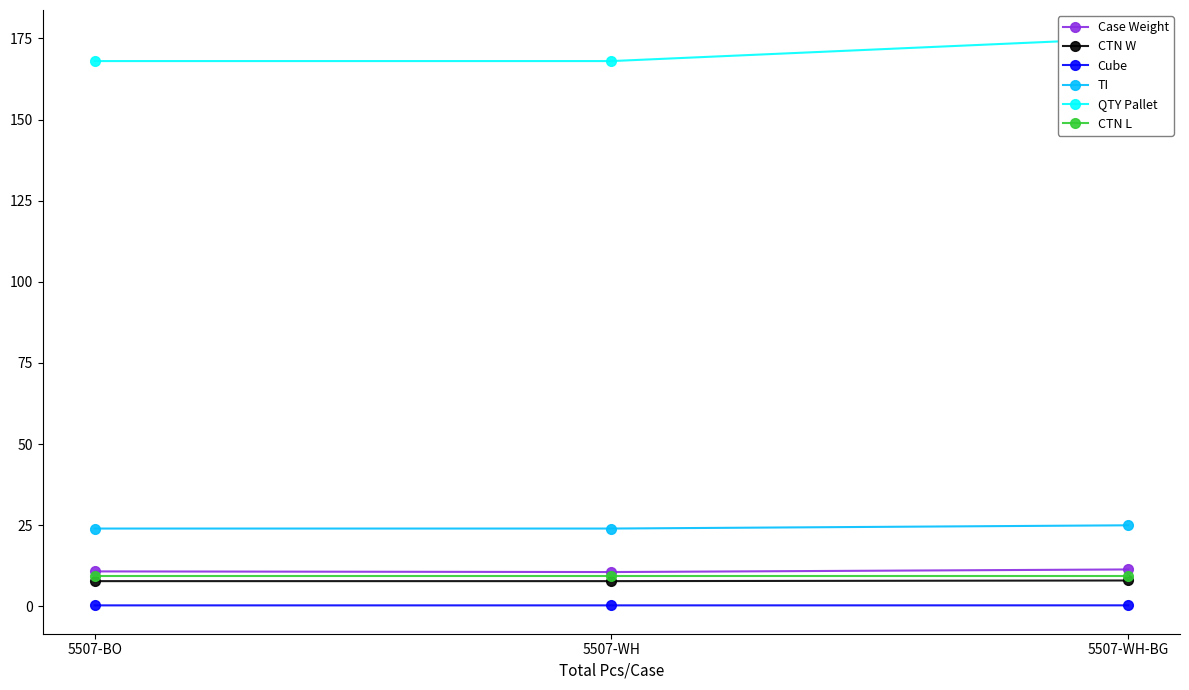

How many data points does each series have?

3